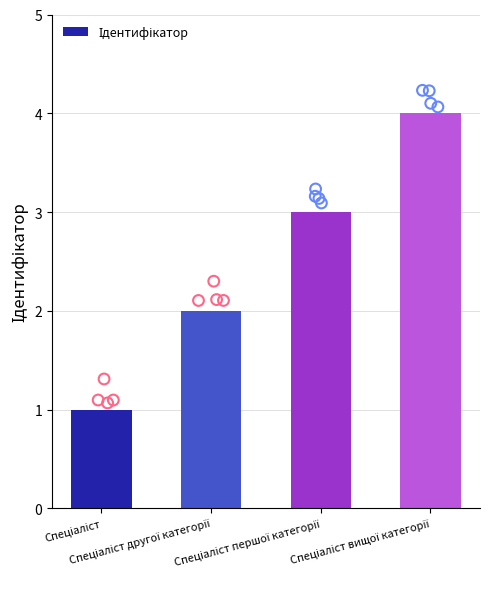

Which has a higher value, Спеціаліст вищої категорії or Спеціаліст другої категорії?

Спеціаліст вищої категорії